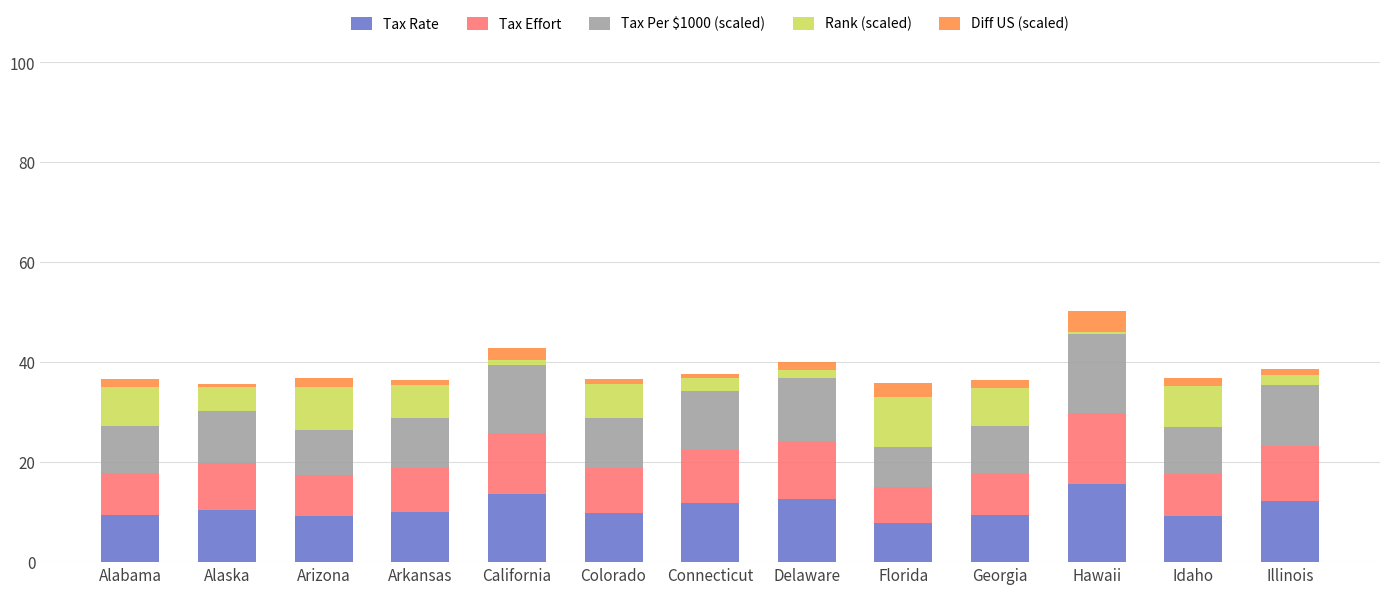

What is the difference between the maximum and minimum values in the Tax Rate series?

7.8